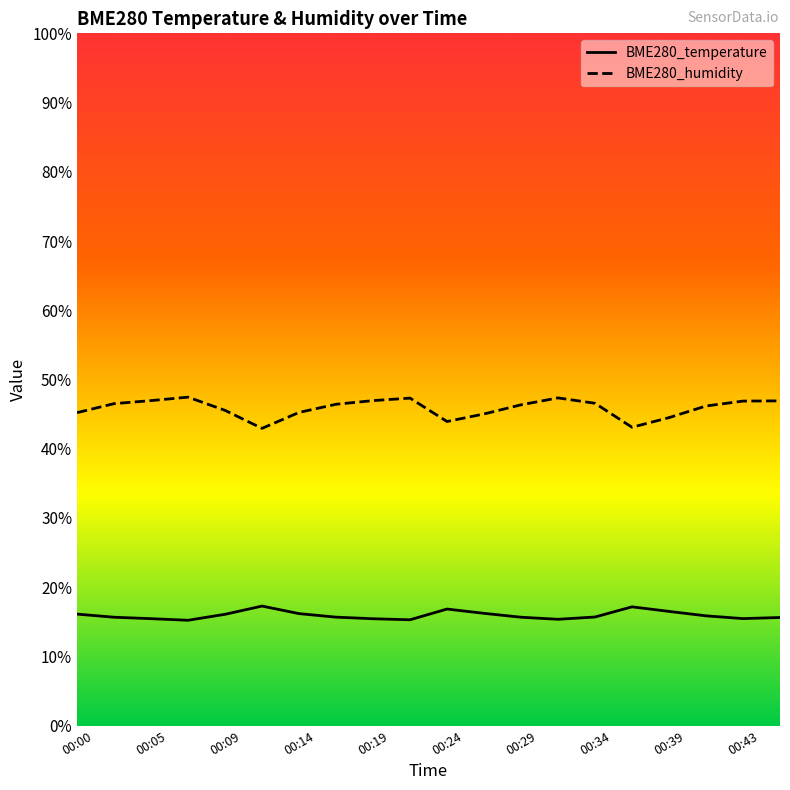

What is the difference between the maximum and second lowest values in the BME280_temperature series?

2.0